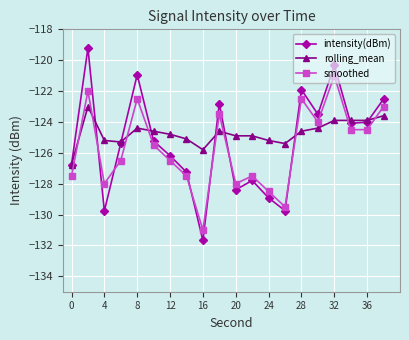

What is the minimum value shown in the chart?

-131.7